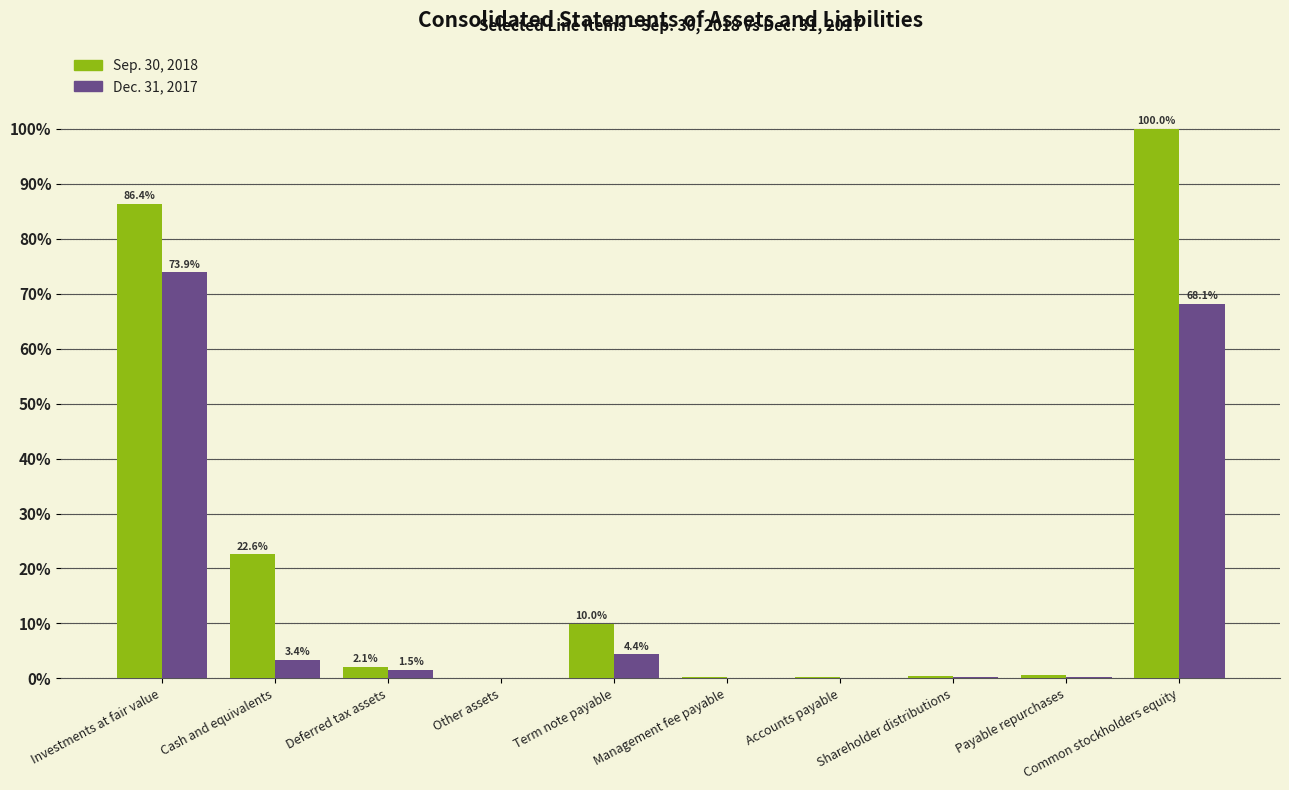

Which series changed the most between Cash and equivalents and Shareholder distributions?

Sep. 30, 2018